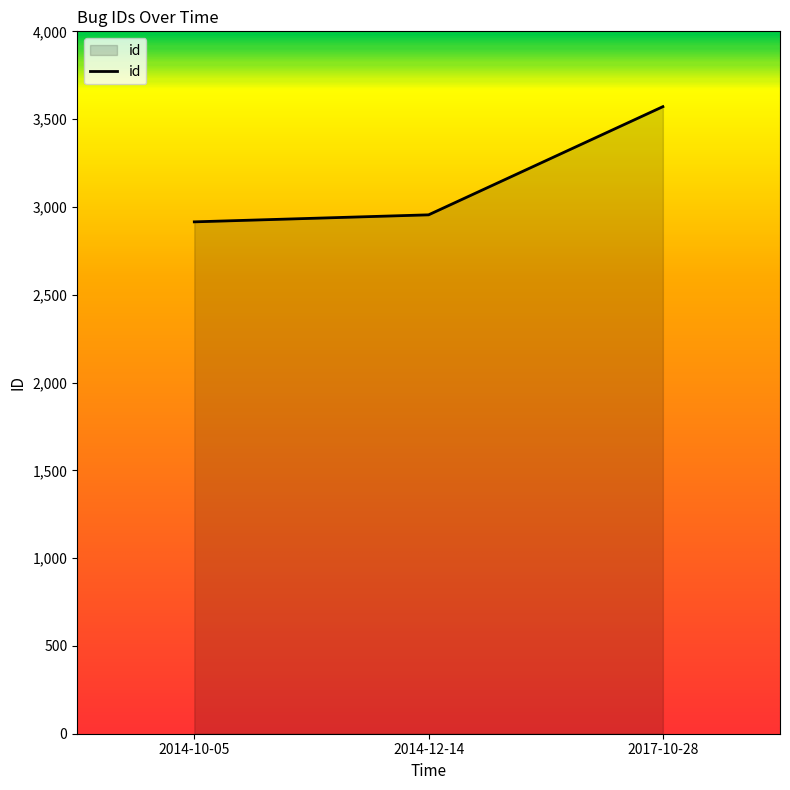

Rank the categories by value from lowest to highest.

2014-10-05, 2014-12-14, 2017-10-28